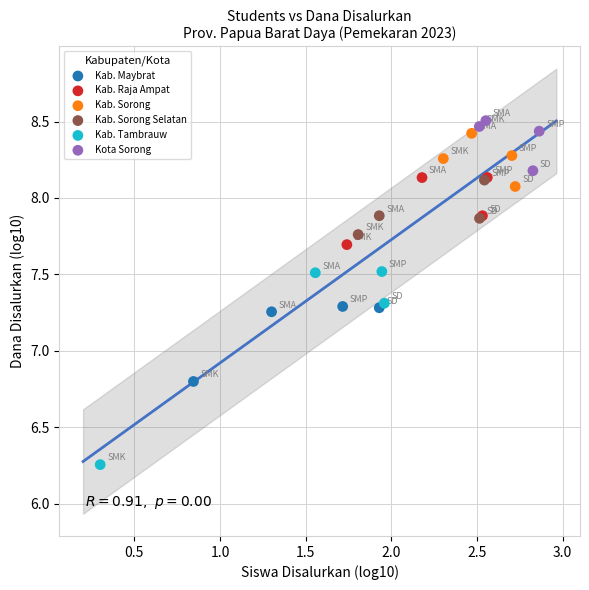

Which series reaches the minimum Y coordinate?

Kab. Tambrauw